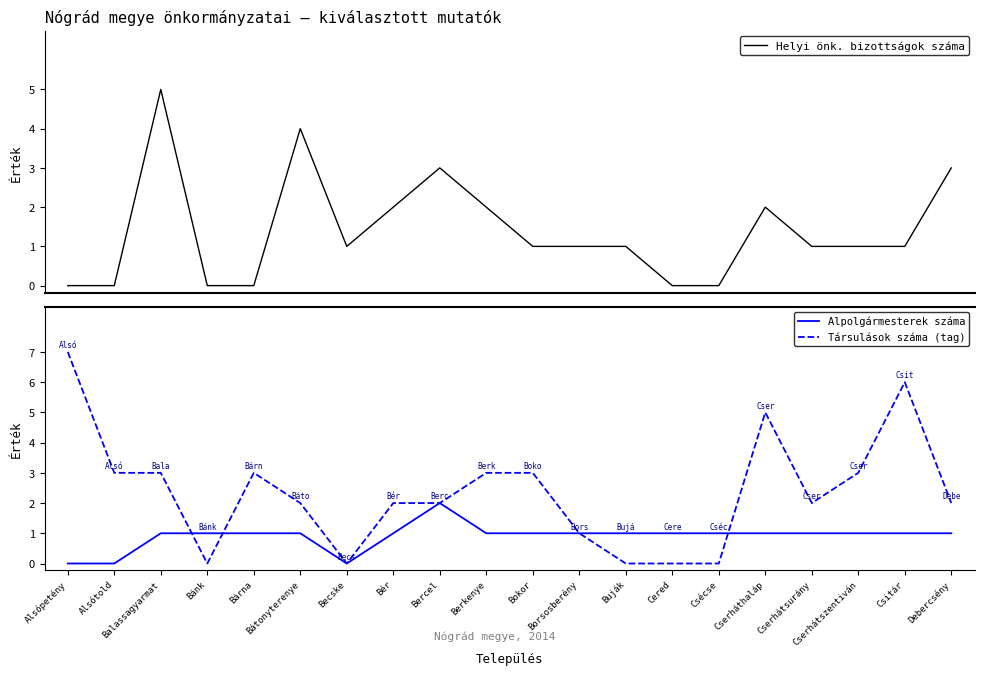

Read the Helyi önk. bizottságok száma value at Borsosberény.

1